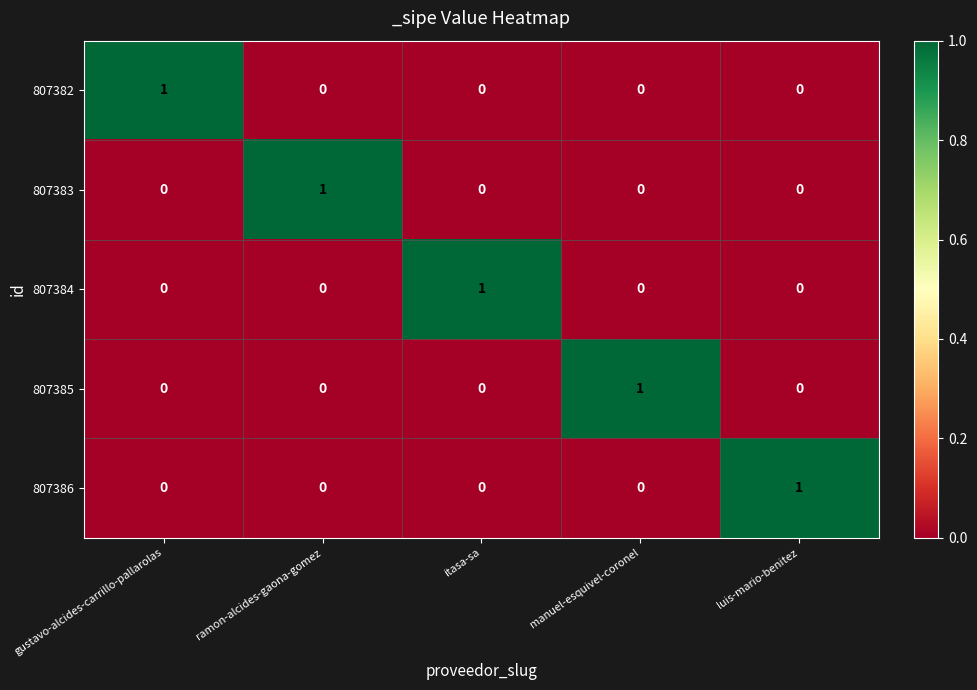

What is the greatest value displayed?

1